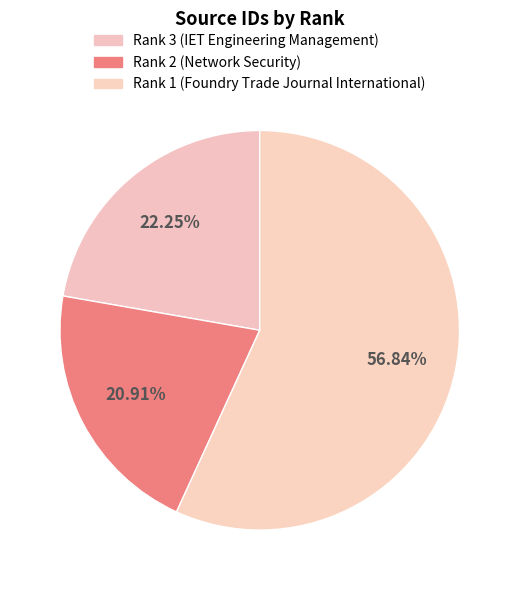

True or false: Rank 2 (Network Security) accounts for 26% of the total.

False